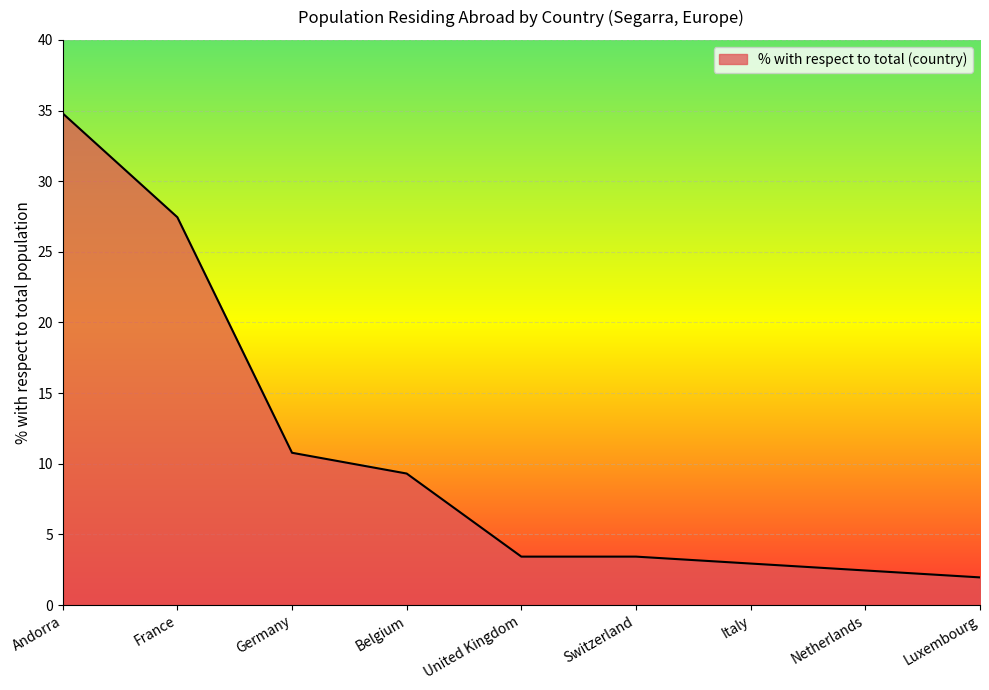

Which category has the highest value across all series?

Andorra